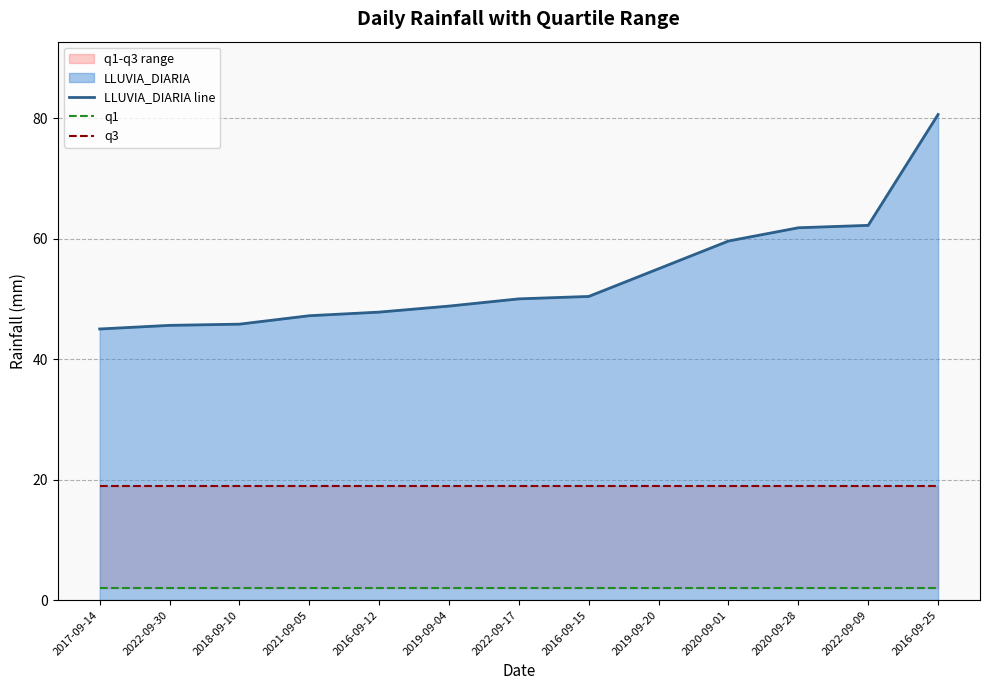

What is the value of the LLUVIA_DIARIA line point at the 13th from the left?

80.6